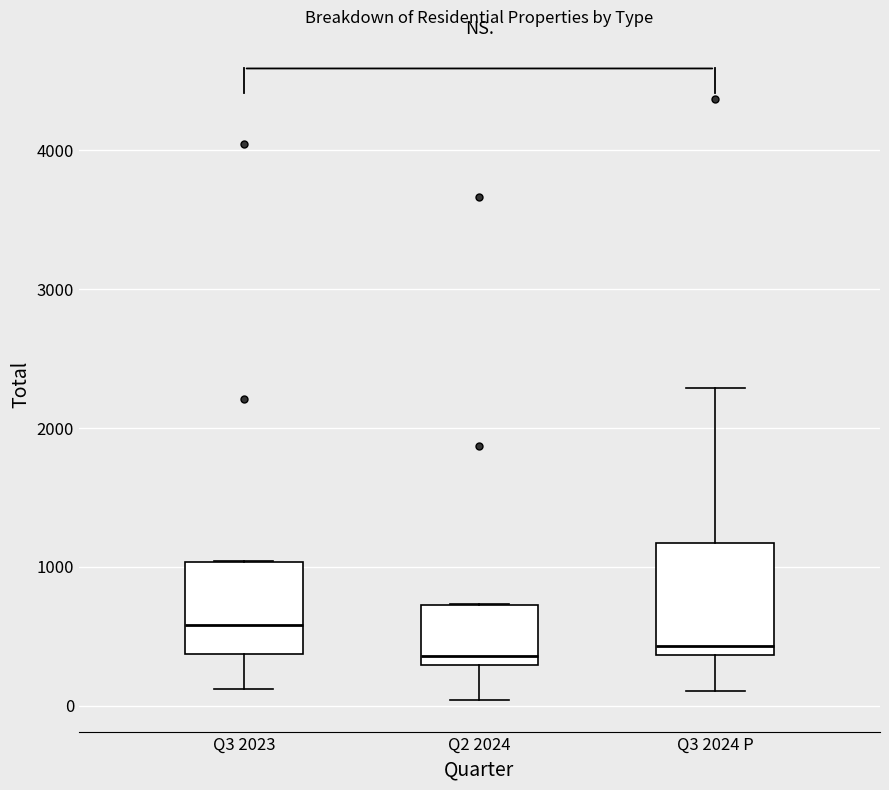

Where does the lower whisker of the box for Q3 2024 P end on the y-axis? The values are not printed on the chart, so give them approximately, as read against the axis.

100